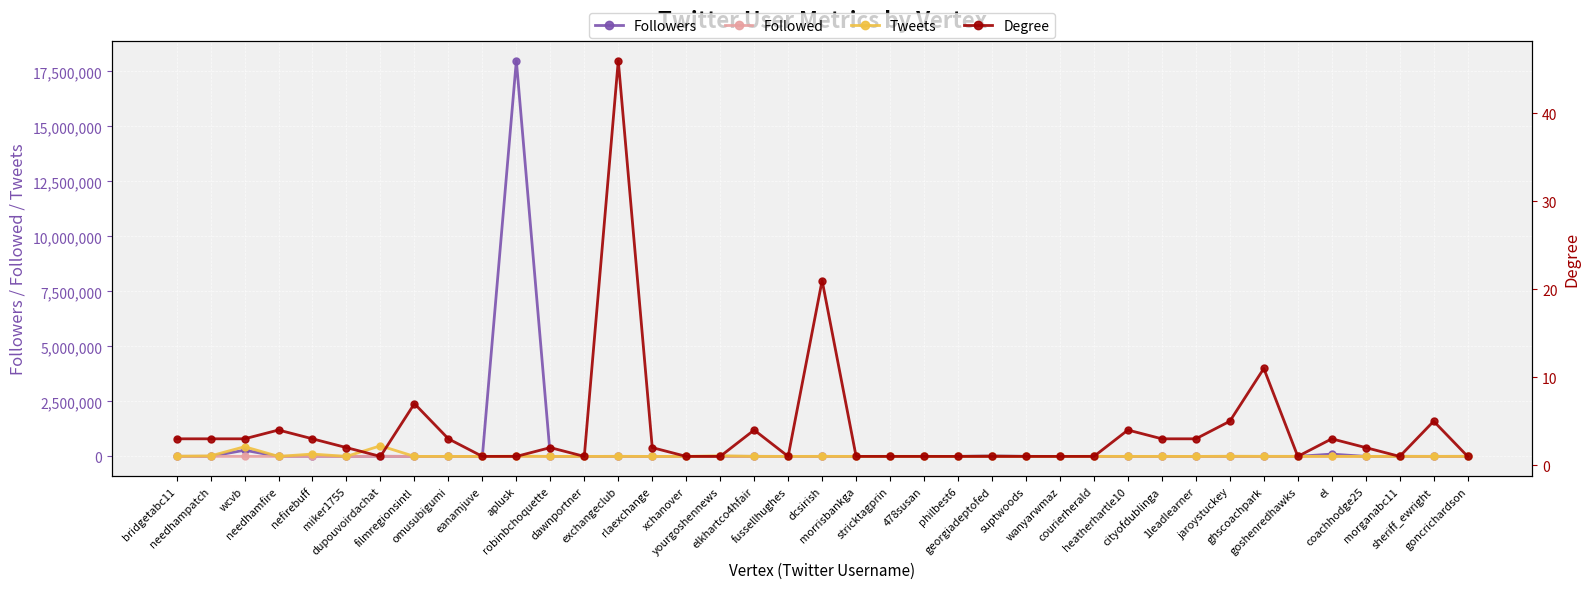

At which label does Degree reach its peak?

exchangeclub